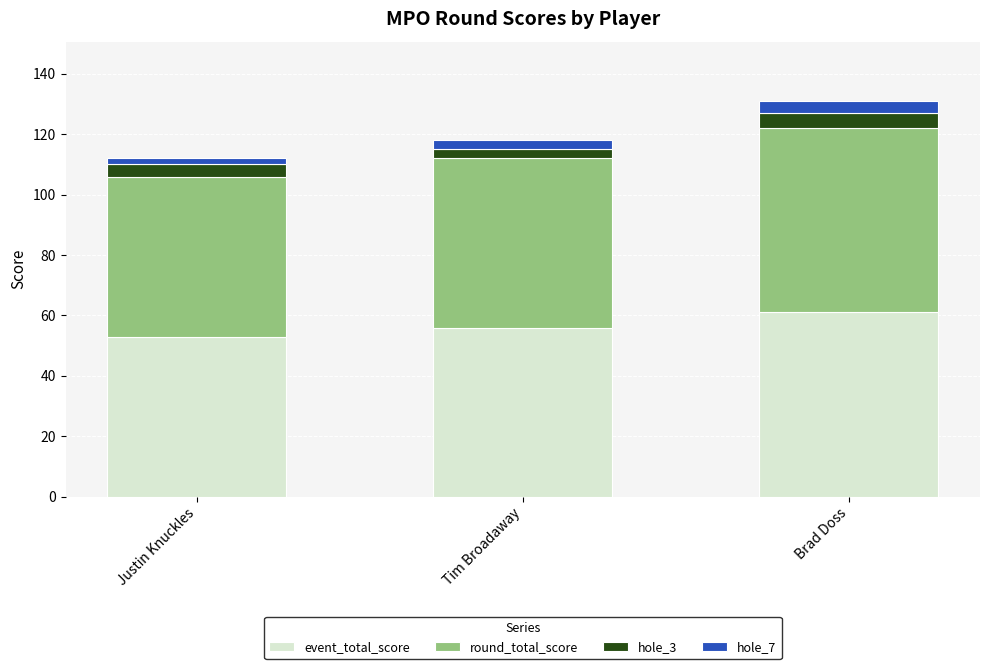

What is the maximum value for event_total_score?

61